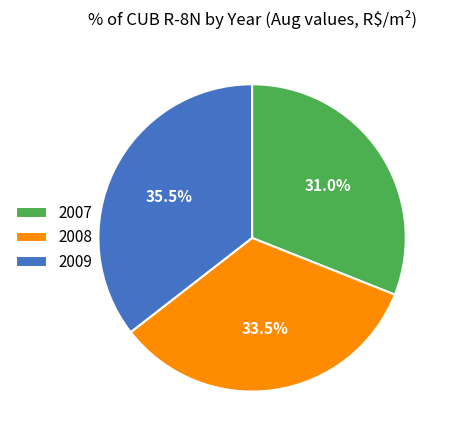

To the nearest percent, what is the combined percentage of 2008 and 2009?

69%